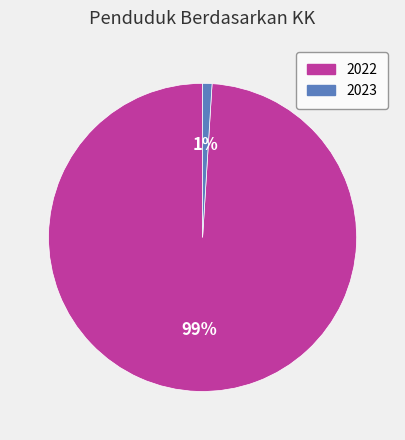

Rank the categories by value from lowest to highest.

2023, 2022